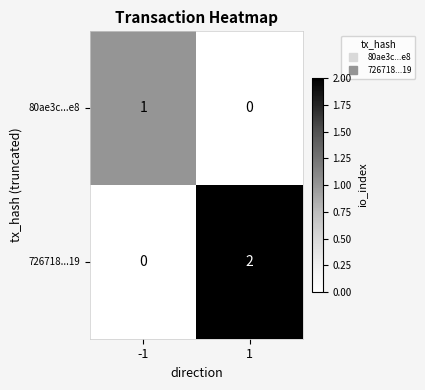

Is it true that 80ae3c...e8 equals 1 at 1?

False